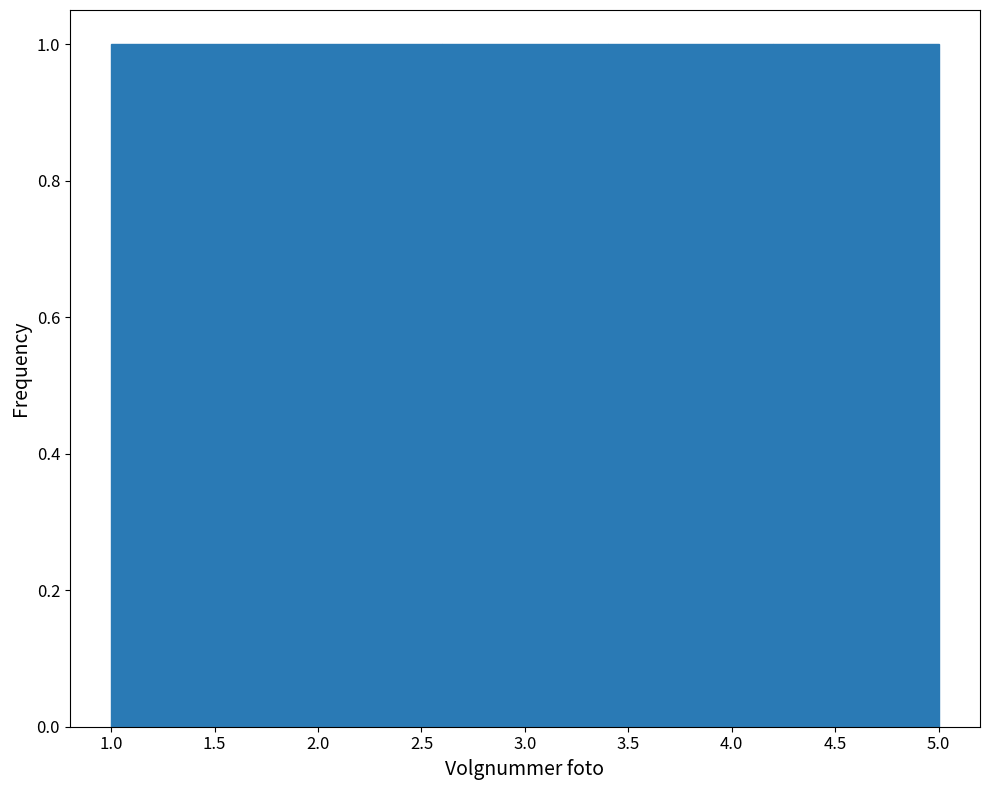

Reading left to right, transcribe this chart: for each bar, give the range it covers on the x-axis and its height. The values are not printed on the chart, so give them approximately, as read against the axis.

1.0 to 1.8: 1
1.8 to 2.6: 1
2.6 to 3.4: 1
3.4 to 4.2: 1
4.2 to 5.0: 1